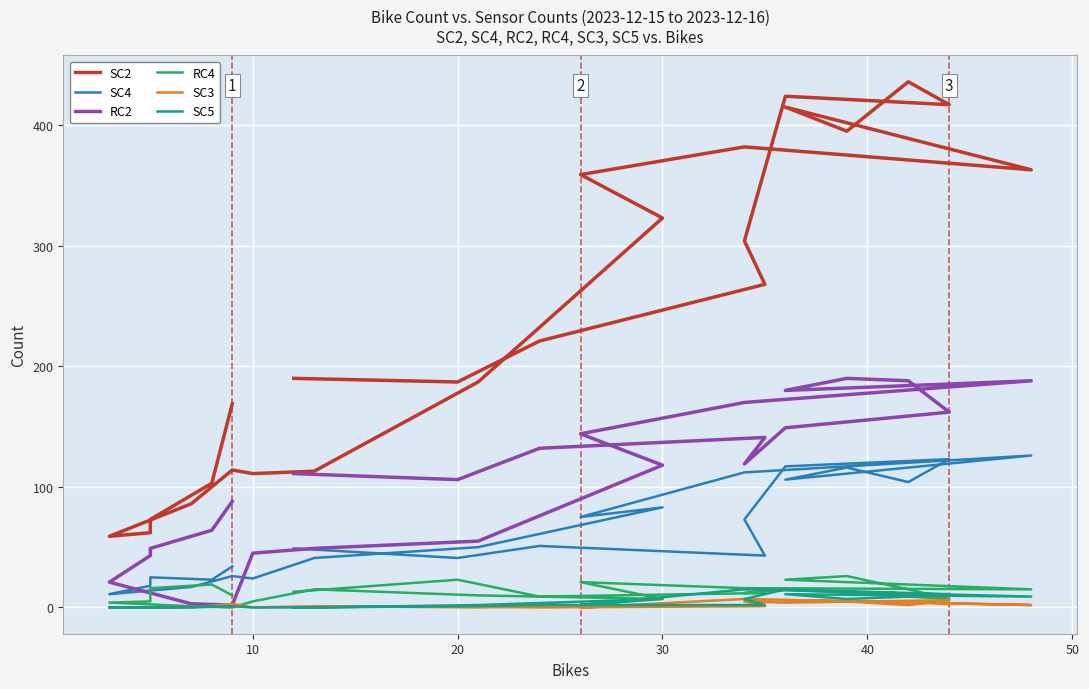

What is the difference between the second highest and second lowest values in the SC5 series?

15